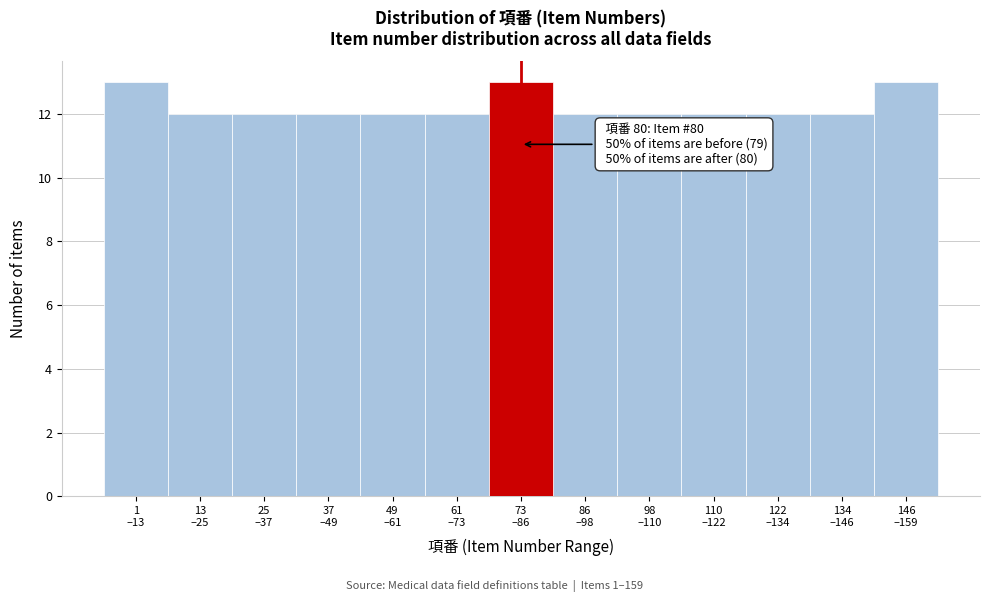

Reading right to left, list all the values displayed in this chart.

13	12	12	12	12	12	13	12	12	12	12	12	13